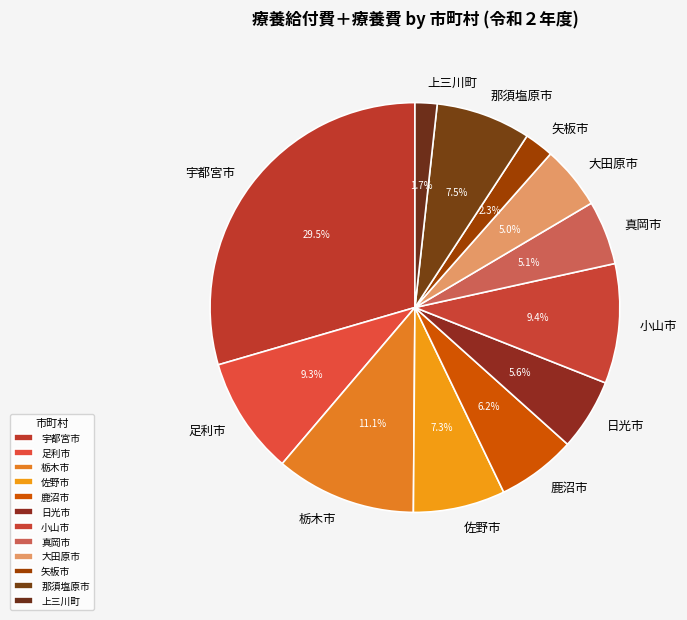

To the nearest percent, what is the difference between the largest and smallest slice percentages?

28%